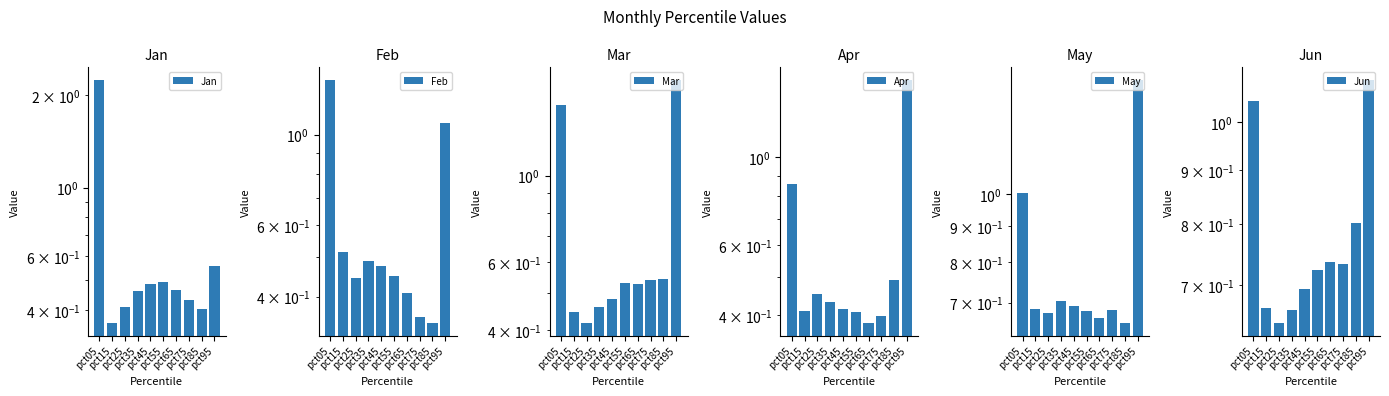

What is the greatest value displayed?

2.2